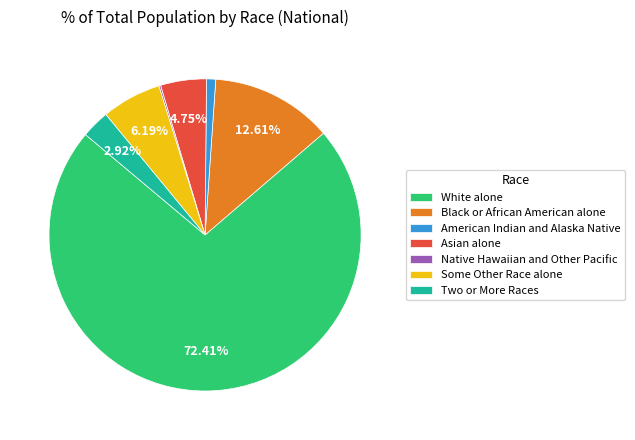

Is there any slice that represents more than half of the pie?

Yes